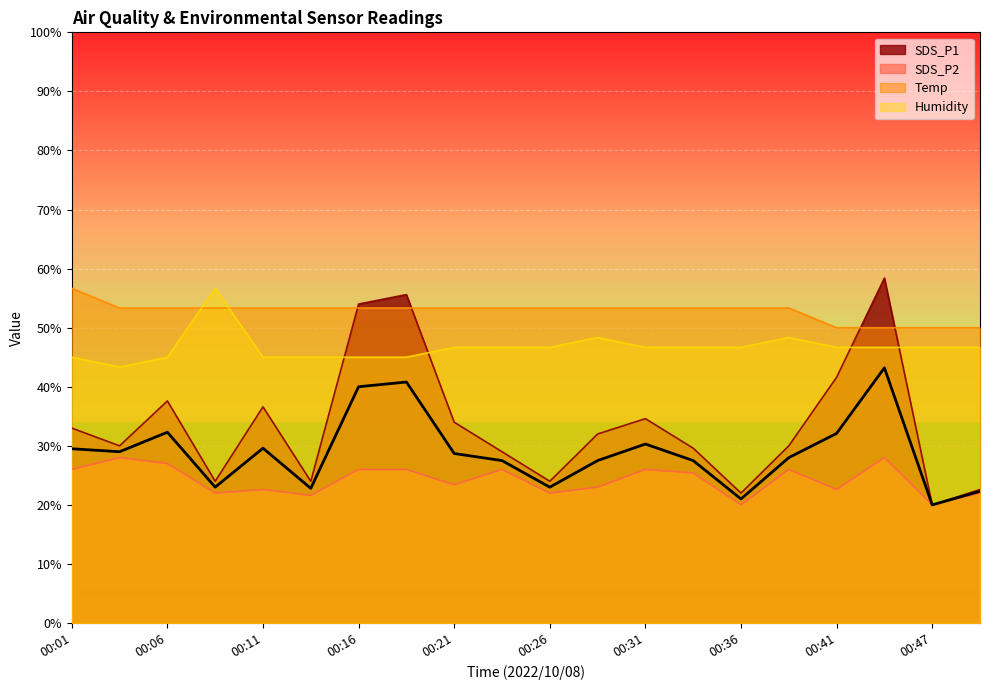

At which category is the sum across all series the highest?

00:44